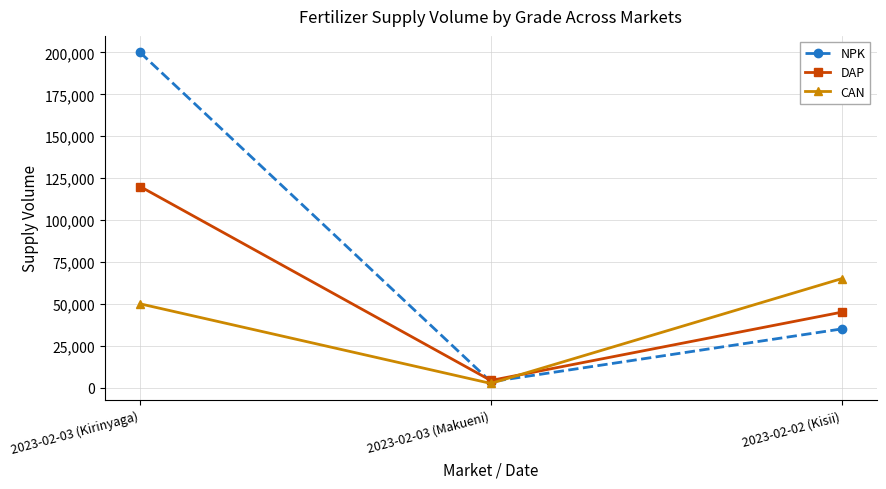

List the labels in order of DAP value, smallest first.

2023-02-03 (Makueni), 2023-02-02 (Kisii), 2023-02-03 (Kirinyaga)